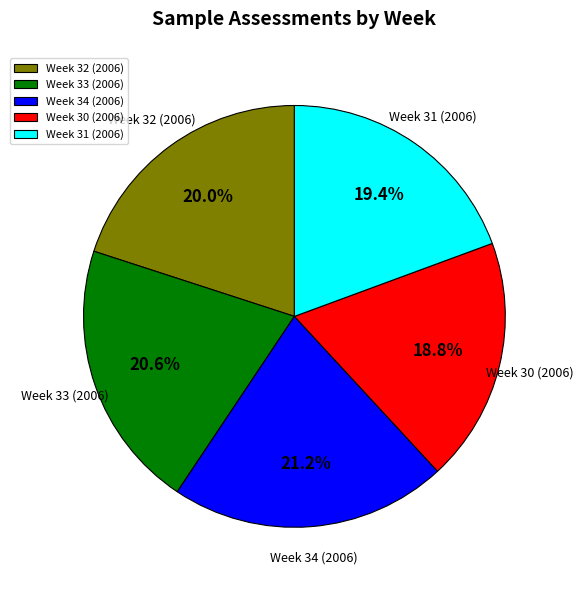

To the nearest percent, what percentage of the pie is Week 33 (2006)?

21%